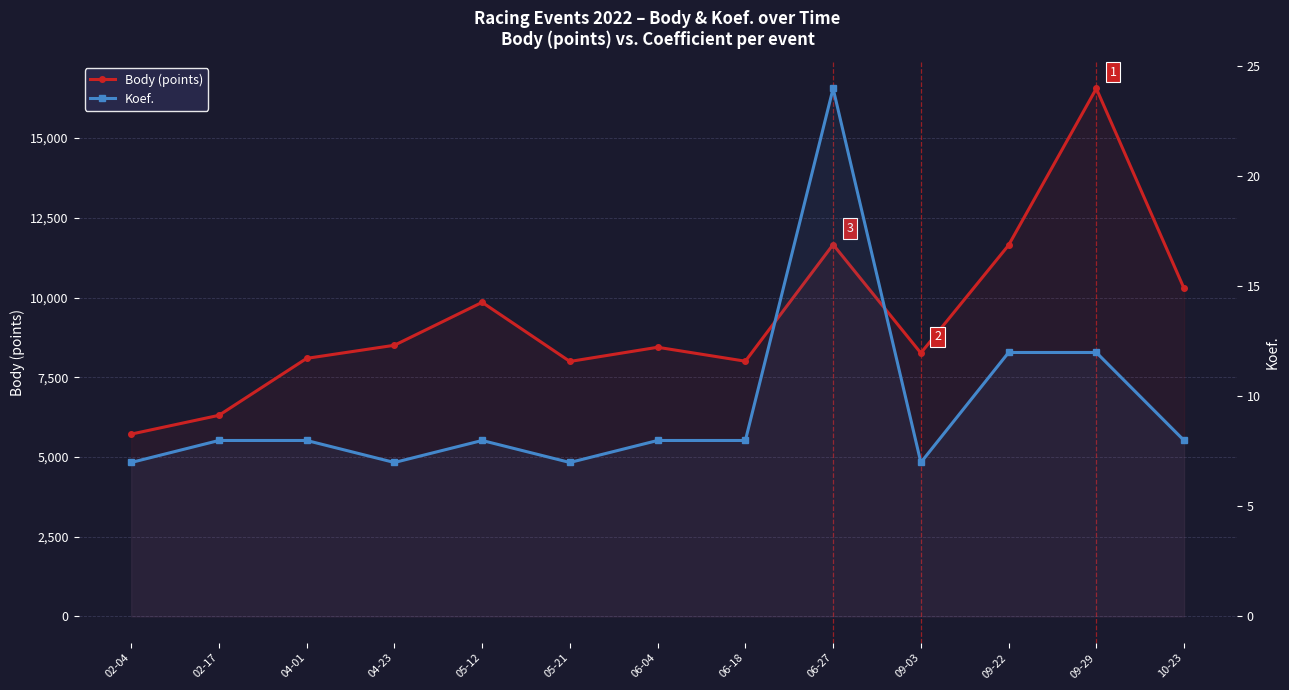

What is the value of the Body (points) point at the 12th from the left?

16557